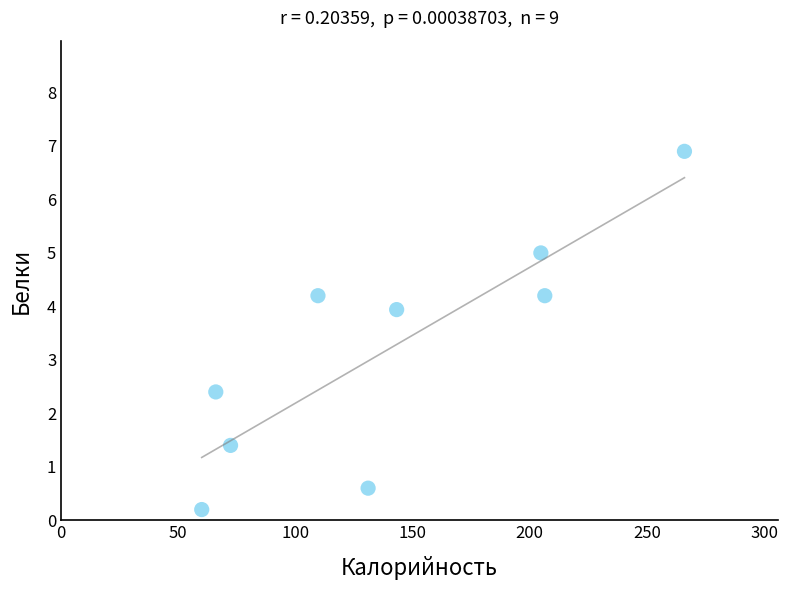

What is the average X value?

139.9